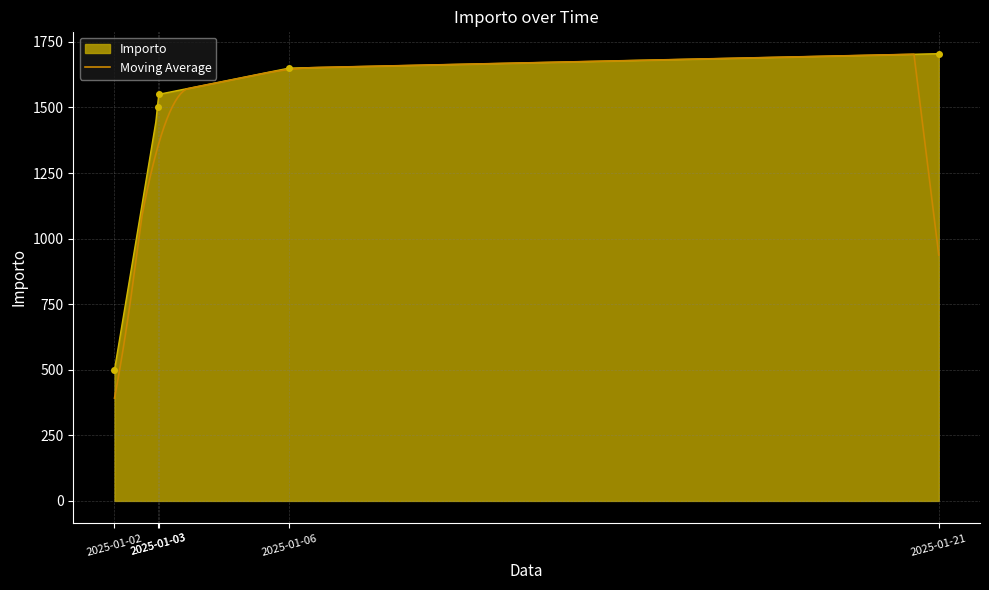

What is the value of the 1st point from the left?

500